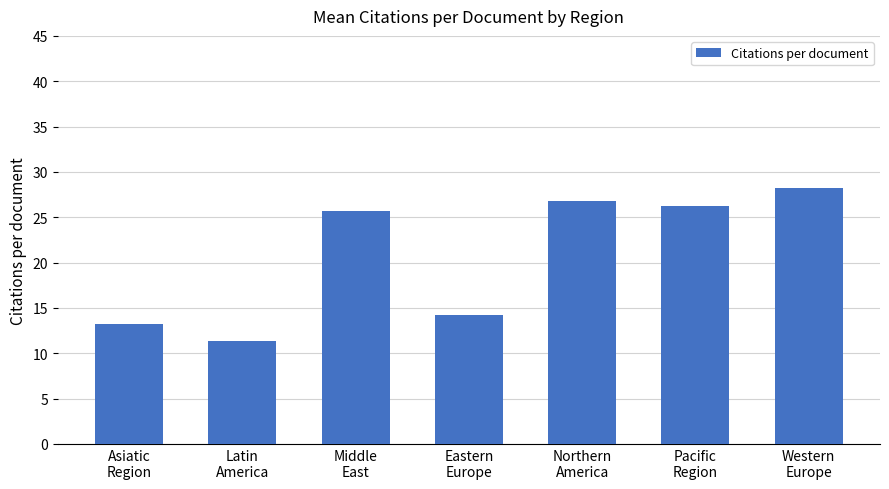

What is the difference between the values at Northern
America and Middle
East?

1.2